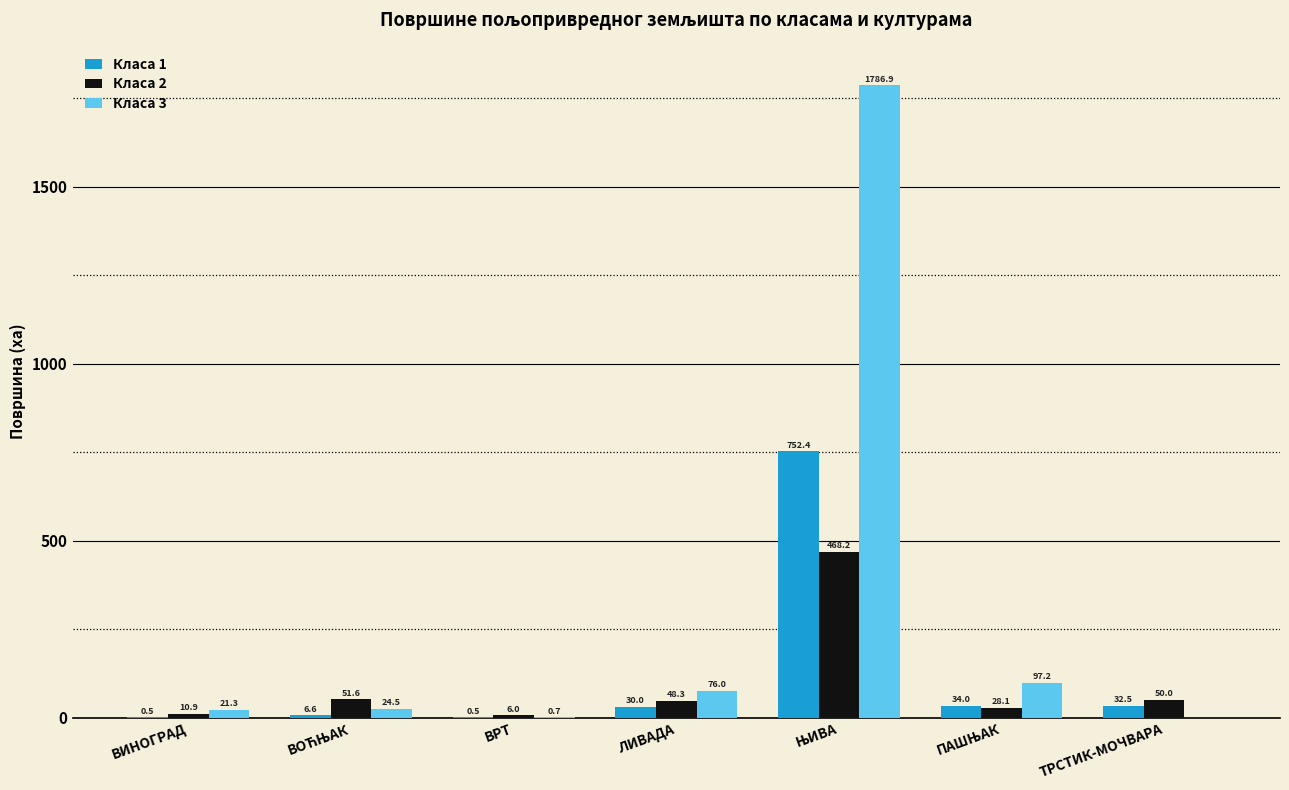

What is the approximate value of Класа 2 at ВИНОГРАД?

10.9